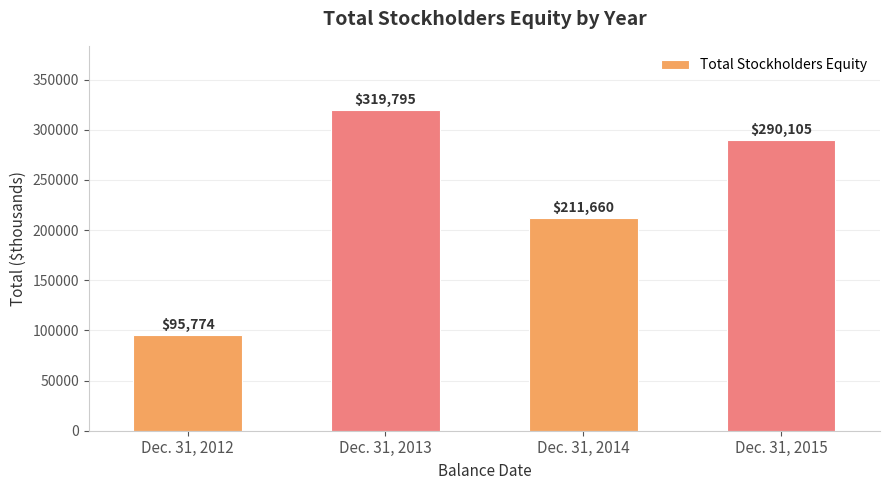

How many values are between 211660 and 319795?

3